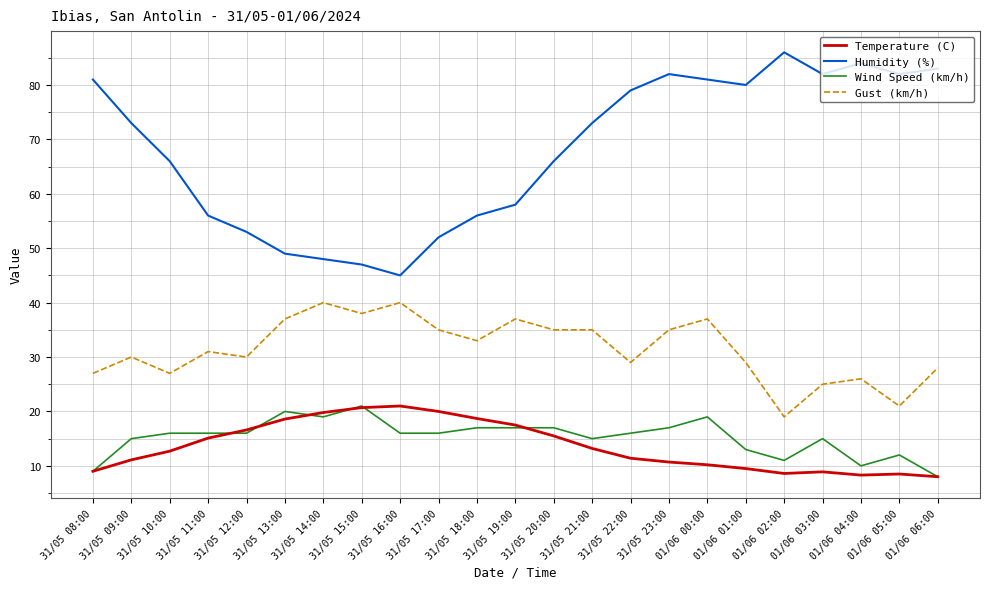

Is it true that Wind Speed (km/h) equals 9.0 at 31/05 09:00?

False